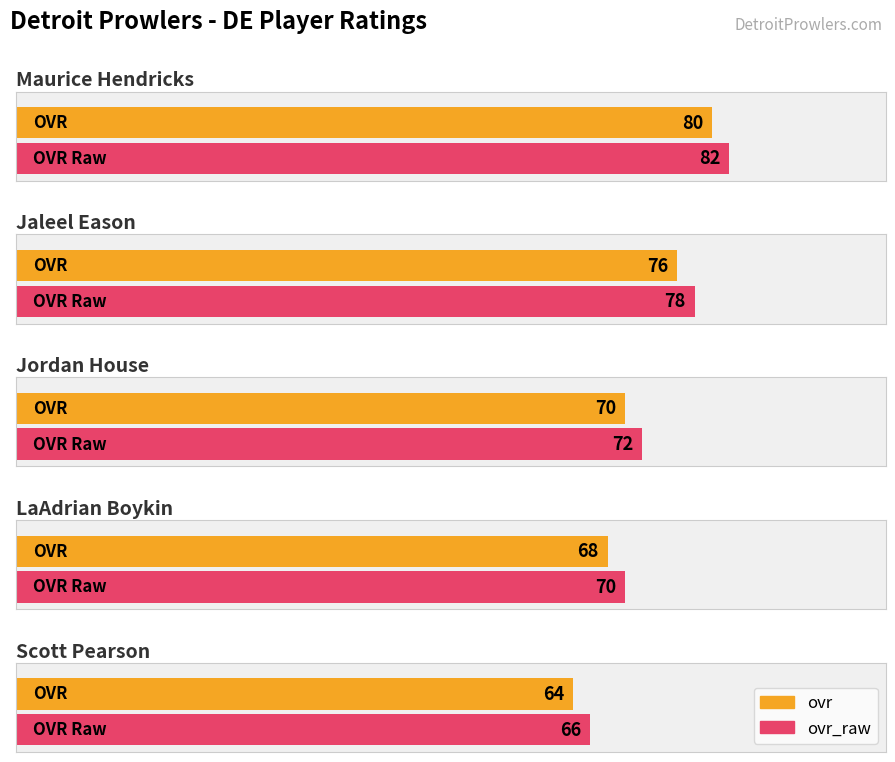

Reading left to right, what are all the values shown in this chart?

ovr: Maurice Hendricks=80	Jaleel Eason=76	Jordan House=70	LaAdrian Boykin=68	Scott Pearson=64
ovr_raw: Maurice Hendricks=82	Jaleel Eason=78	Jordan House=72	LaAdrian Boykin=70	Scott Pearson=66